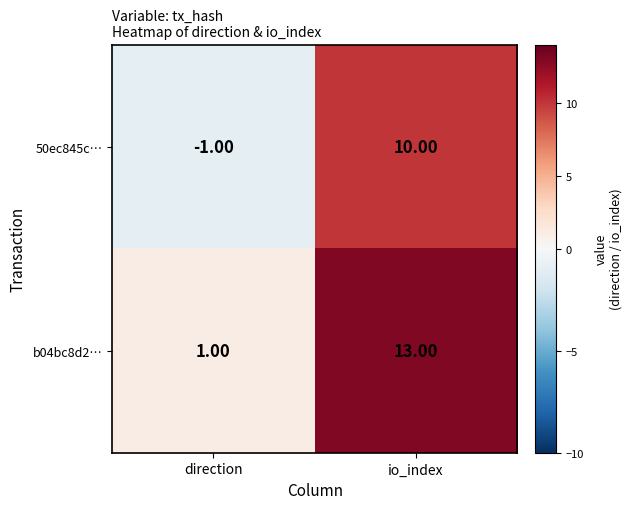

What is the spread (max minus min) of values at direction?

2